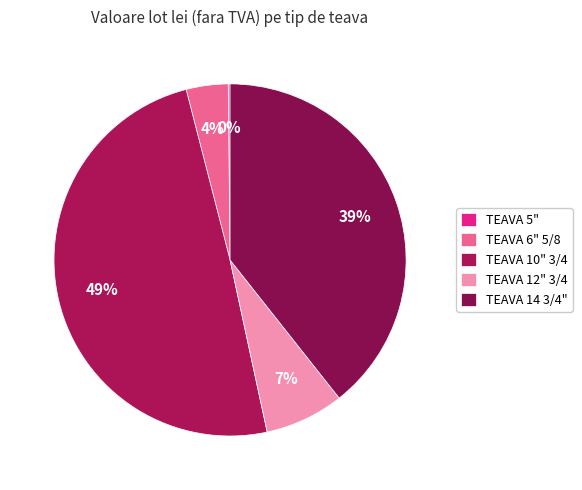

Is it true that TEAVA 12" 3/4 is 7% of the pie?

True